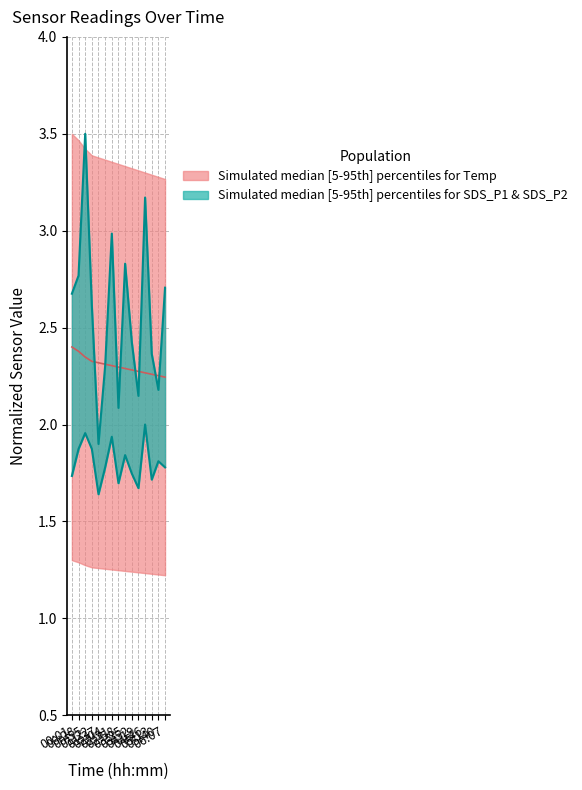

Is it true that SDS_P2 equals 2.3 at 02:04?

False